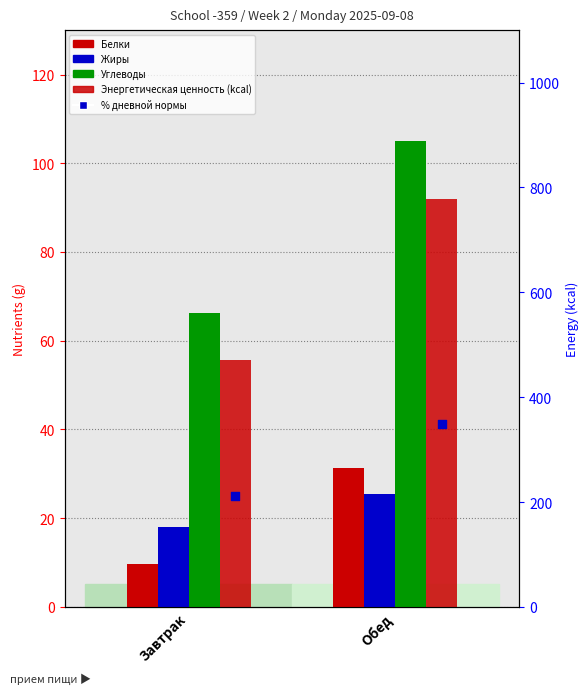

Is the value of Жиры at Обед greater than the value of Белки at Завтрак?

Yes